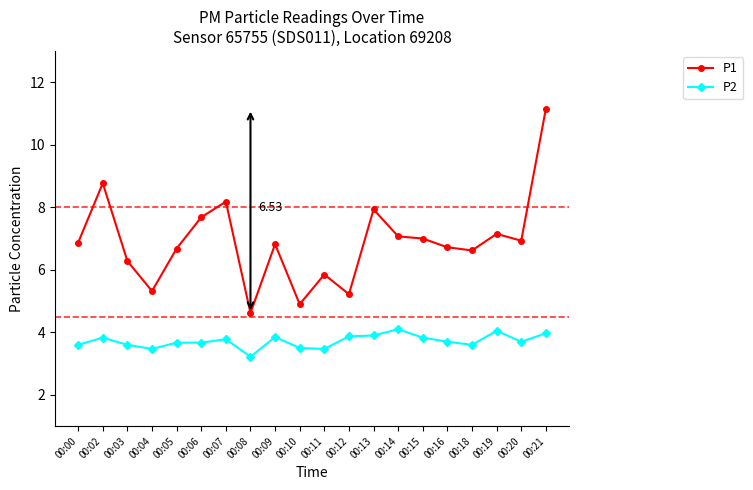

Rank the series at 00:10 from lowest to highest value.

P2, P1